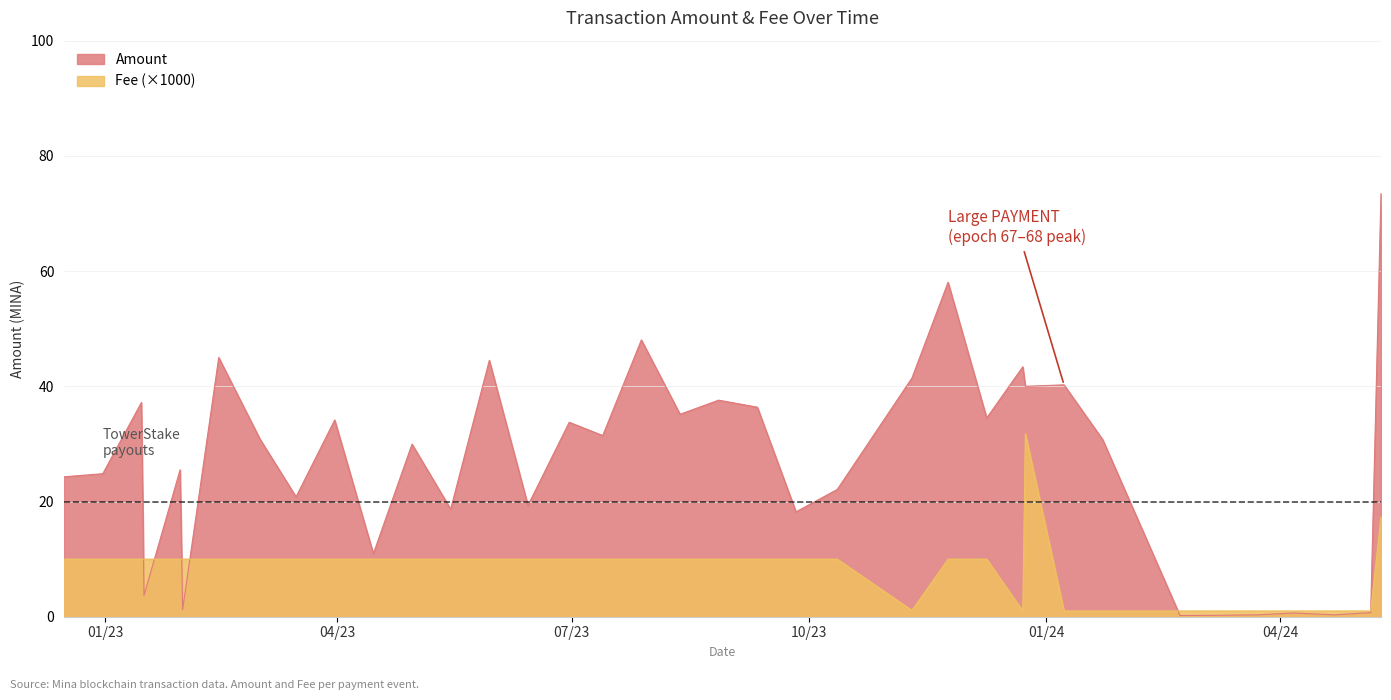

Reading right to left, what are all the values shown in this chart?

Amount: 2024-05-10=73.5	2024-05-06=0.7	2024-04-22=0.3	2024-04-06=0.7	2024-03-23=0.3	2024-03-07=0.2	2024-02-22=0.2	2024-01-23=30.7	2024-01-08=40.2	2023-12-24=40.0	2023-12-23=43.4	2023-12-09=34.5	2023-11-24=58.1	2023-11-10=41.4	2023-10-12=22.1	2023-09-26=18.2	2023-09-11=36.4	2023-08-27=37.6	2023-08-12=35.1	2023-07-28=48.1	2023-07-13=31.5	2023-06-30=33.8	2023-06-14=19.3	2023-05-30=44.5	2023-05-15=18.7	2023-04-30=30.0	2023-04-15=10.9	2023-03-31=34.2	2023-03-16=20.8	2023-03-02=30.8	2023-02-14=45.0	2023-01-31=1.3	2023-01-30=25.5	2023-01-16=3.7	2023-01-15=37.2	2022-12-31=24.8	2022-12-16=24.3
Fee: 2024-05-10=17.3	2024-05-06=1.0	2024-04-22=1.0	2024-04-06=1.0	2024-03-23=1.0	2024-03-07=1.0	2024-02-22=1.0	2024-01-23=1.0	2024-01-08=1.0	2023-12-24=31.8	2023-12-23=1.0	2023-12-09=10.0	2023-11-24=10.0	2023-11-10=1.1	2023-10-12=10.0	2023-09-26=10.0	2023-09-11=10.0	2023-08-27=10.0	2023-08-12=10.0	2023-07-28=10.0	2023-07-13=10.0	2023-06-30=10.0	2023-06-14=10.0	2023-05-30=10.0	2023-05-15=10.0	2023-04-30=10.0	2023-04-15=10.0	2023-03-31=10.0	2023-03-16=10.0	2023-03-02=10.0	2023-02-14=10.0	2023-01-31=10.0	2023-01-30=10.0	2023-01-16=10.0	2023-01-15=10.0	2022-12-31=10.0	2022-12-16=10.0